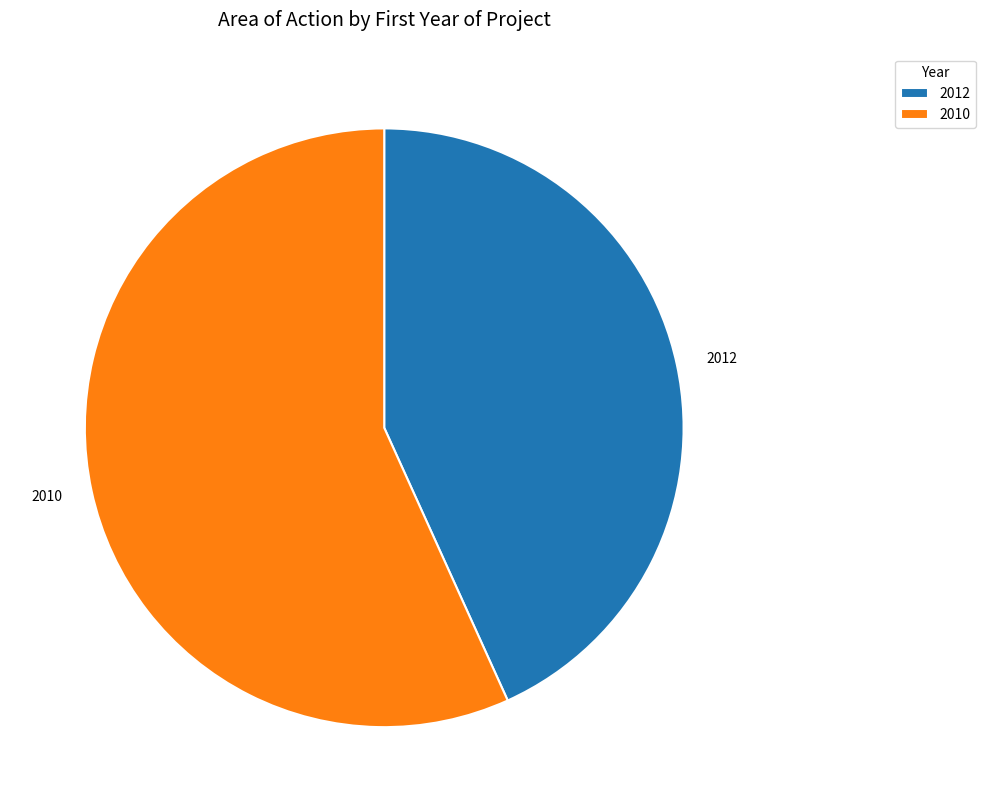

Which has a higher value, 2012 or 2010?

2010